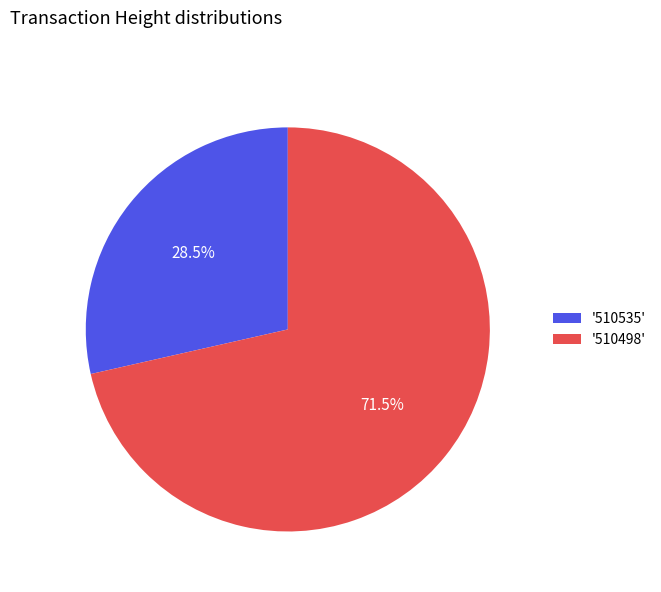

Combined, what portion of the pie is '510498' and '510535'?

100.0%